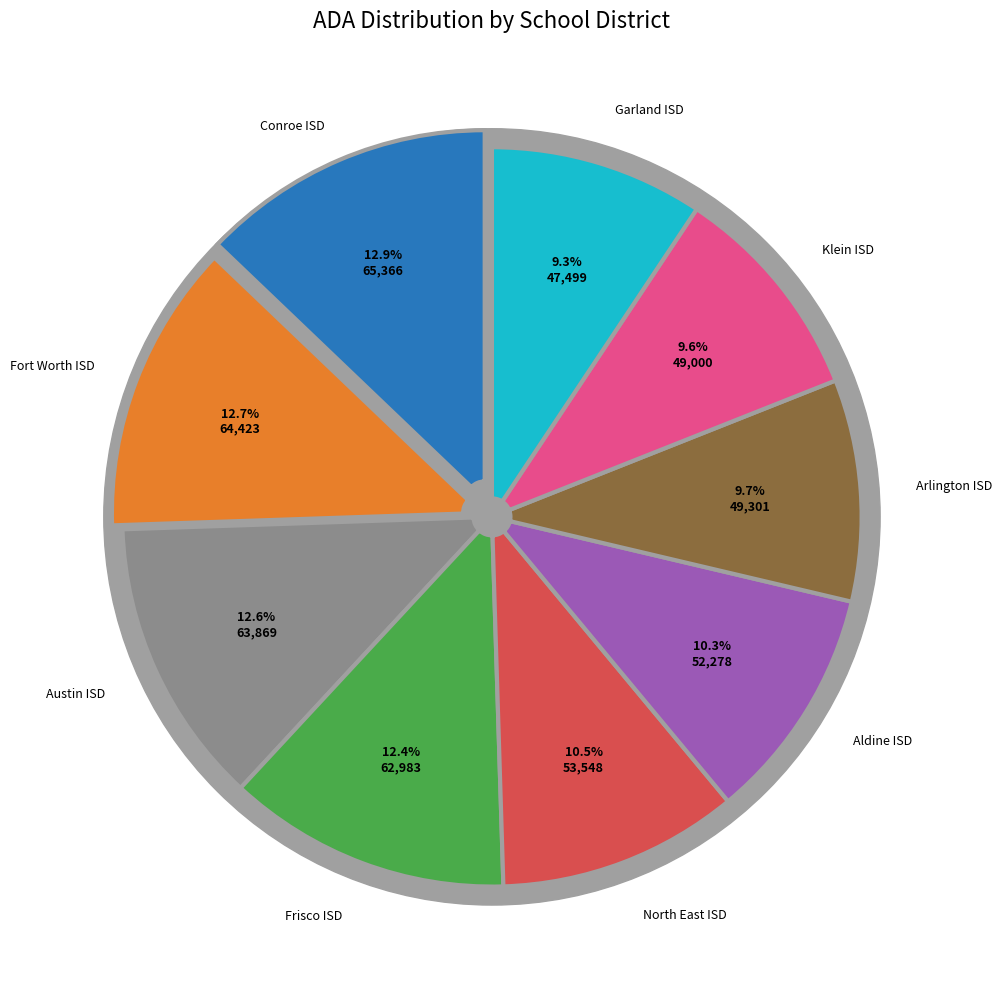

Which category has the smallest portion of the pie?

Garland ISD